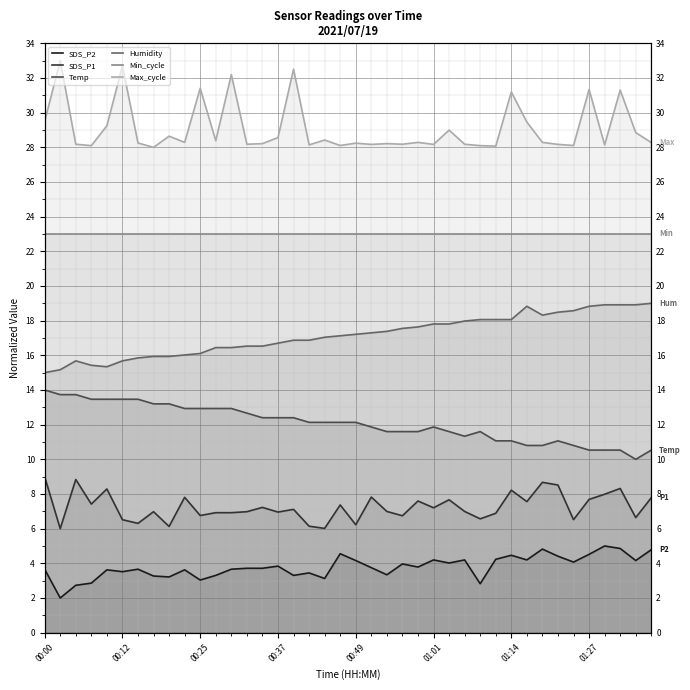

Which series has the largest range (max minus min)?

Max_cycle